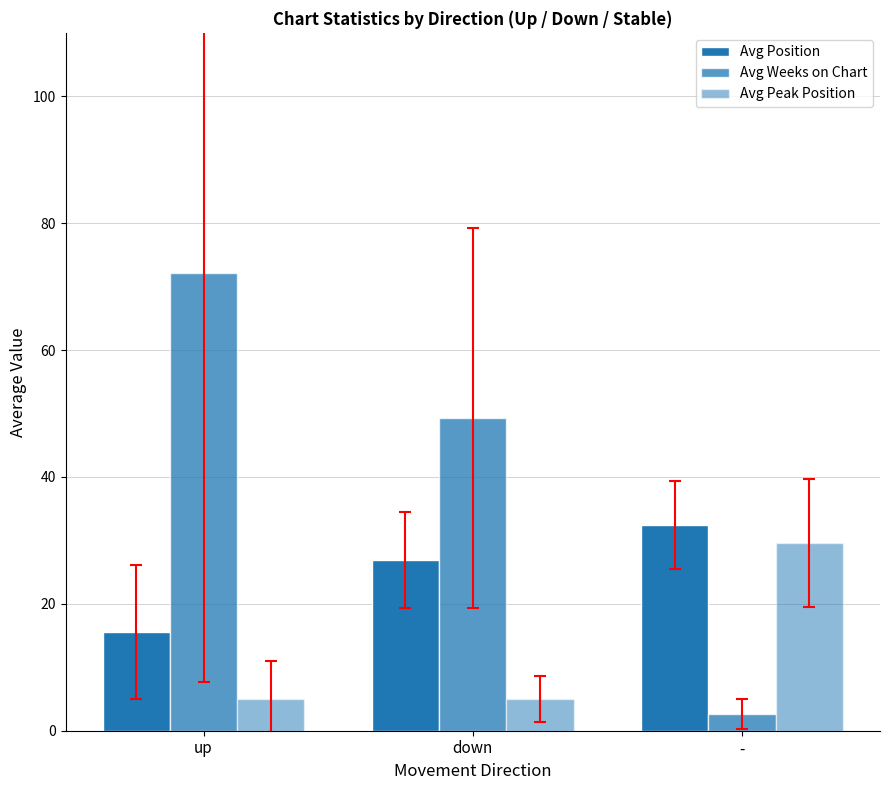

How many data points in Avg Weeks on Chart are above 49?

2